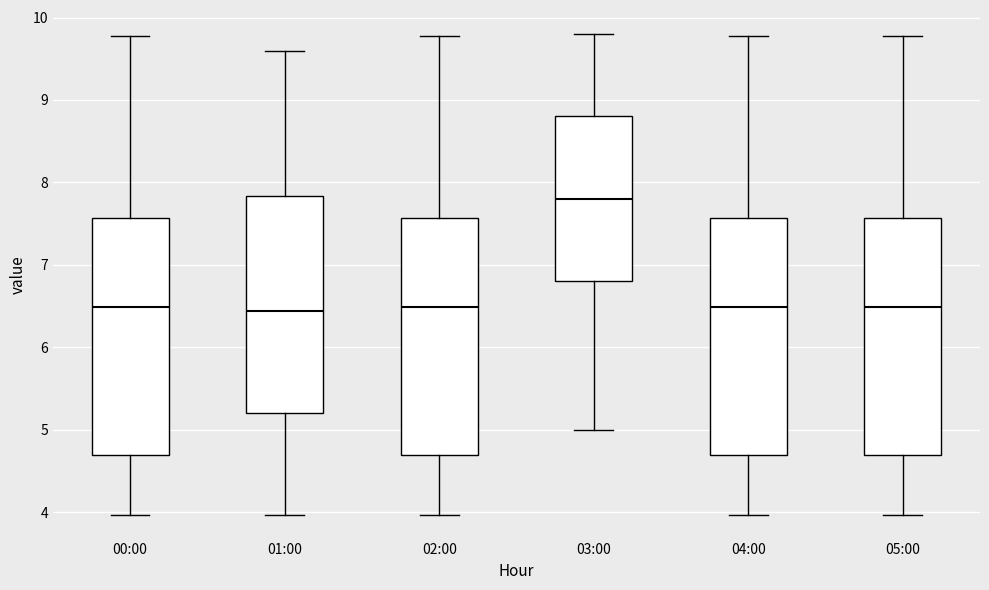

Reading left to right, transcribe this box plot: for each box, give where its median line is, the range the box spans, and where its two whiskers end, as read against the y-axis. The values are not printed on the chart, so give them approximately, as read against the axis.

00:00: median 6.5, box 4.7 to 7.6, whiskers 4.0 to 9.8
01:00: median 6.4, box 5.2 to 7.8, whiskers 4.0 to 9.6
02:00: median 6.5, box 4.7 to 7.6, whiskers 4.0 to 9.8
03:00: median 7.8, box 6.8 to 8.8, whiskers 5.0 to 9.8
04:00: median 6.5, box 4.7 to 7.6, whiskers 4.0 to 9.8
05:00: median 6.5, box 4.7 to 7.6, whiskers 4.0 to 9.8